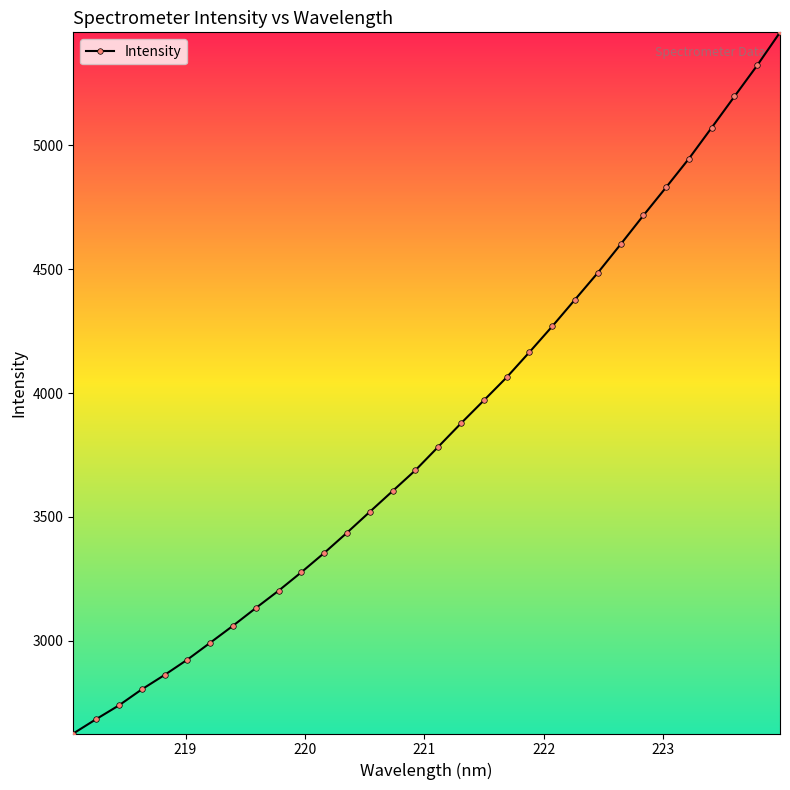

What is the difference between the second highest and second lowest values?

2639.9